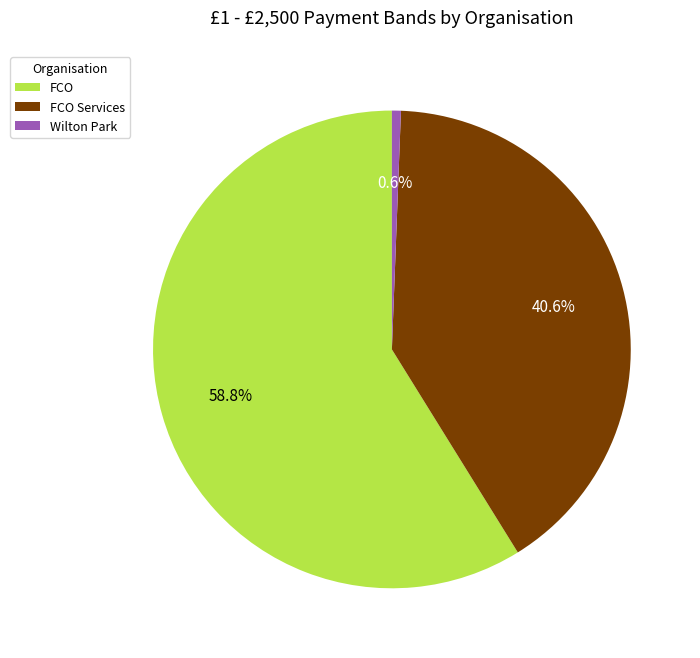

Do FCO Services and FCO together represent more than half of the pie?

Yes